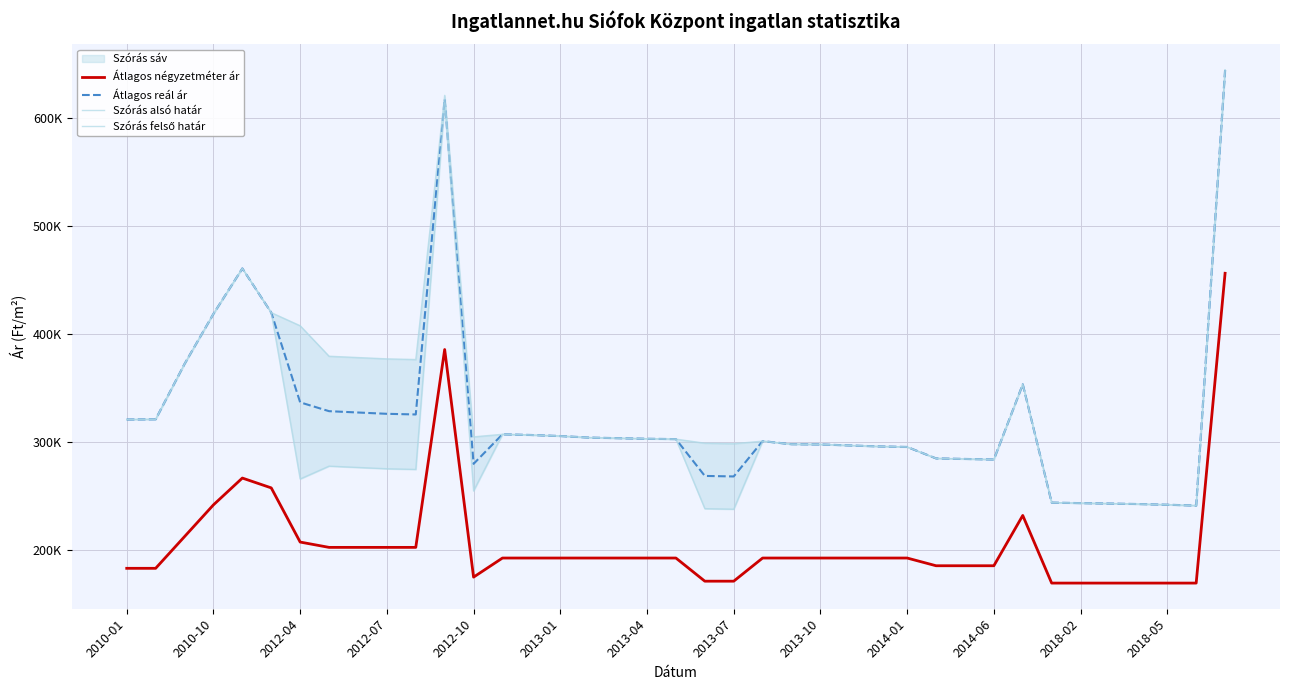

Which has a higher value, 2013-01 or 2013-04?

2013-01